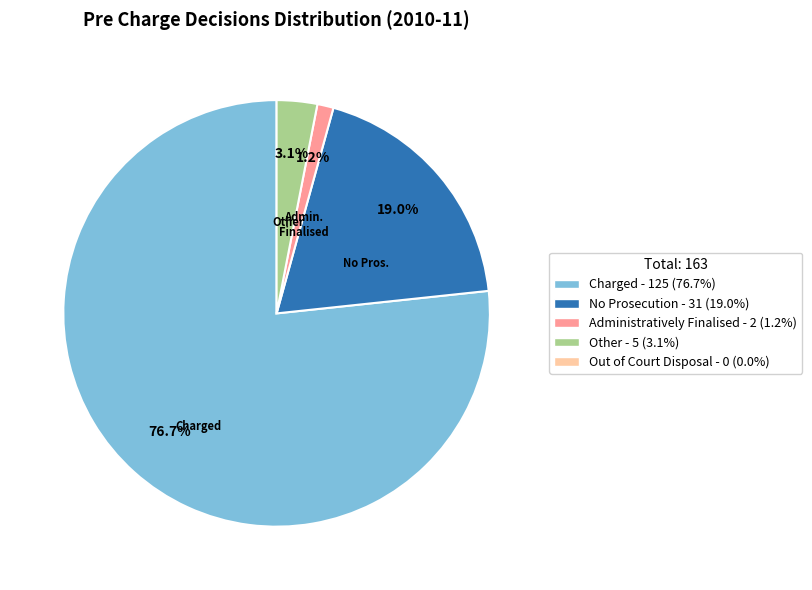

Is there any slice that represents more than half of the pie?

Yes